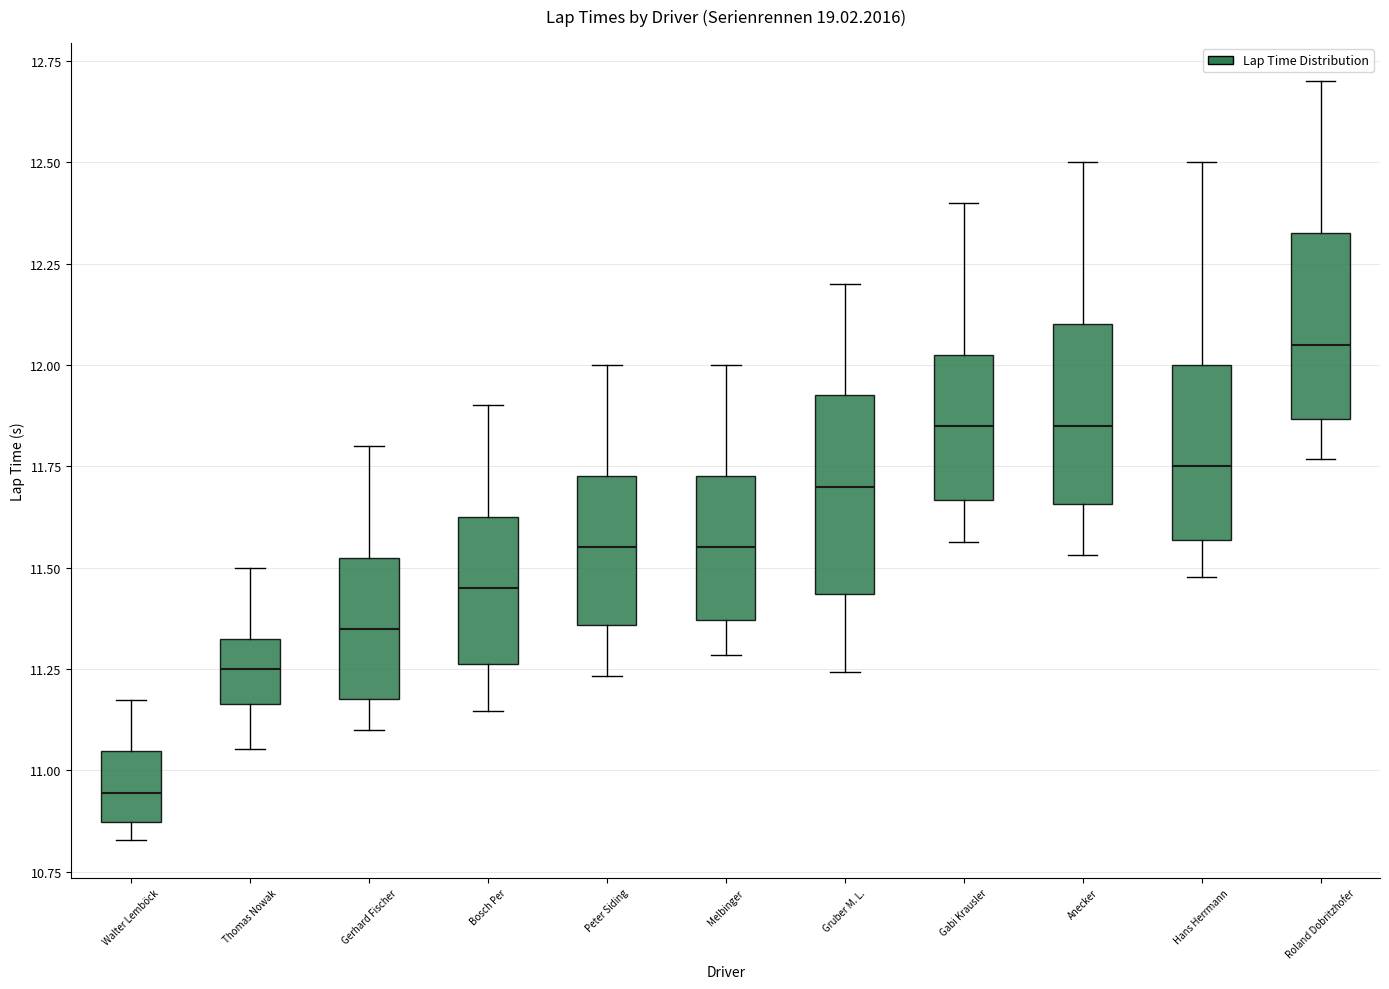

Reading left to right, read every box against the y-axis: the position of its median line, the range the box covers, and the ends of its whiskers. The values are not printed on the chart, so give them approximately, as read against the axis.

Walter Lemböck: median 10.95, box 10.85 to 11.05, whiskers 10.85 (just below the box's lower edge) to 11.15
Thomas Nowak: median 11.25, box 11.15 to 11.35, whiskers 11.05 to 11.50
Gerhard Fischer: median 11.35, box 11.20 to 11.55, whiskers 11.10 to 11.80
Bosch Per: median 11.45, box 11.25 to 11.65, whiskers 11.15 to 11.90
Peter Siding: median 11.55, box 11.35 to 11.75, whiskers 11.25 to 12.00
Melbinger: median 11.55, box 11.35 to 11.75, whiskers 11.30 to 12.00
Gruber M. L.: median 11.70, box 11.45 to 11.95, whiskers 11.25 to 12.20
Gabi Krausler: median 11.85, box 11.65 to 12.05, whiskers 11.55 to 12.40
Anecker: median 11.85, box 11.65 to 12.10, whiskers 11.55 to 12.50
Hans Herrmann: median 11.75, box 11.55 to 12.00, whiskers 11.50 to 12.50
Roland Dobritzhofer: median 12.05, box 11.85 to 12.35, whiskers 11.75 to 12.70